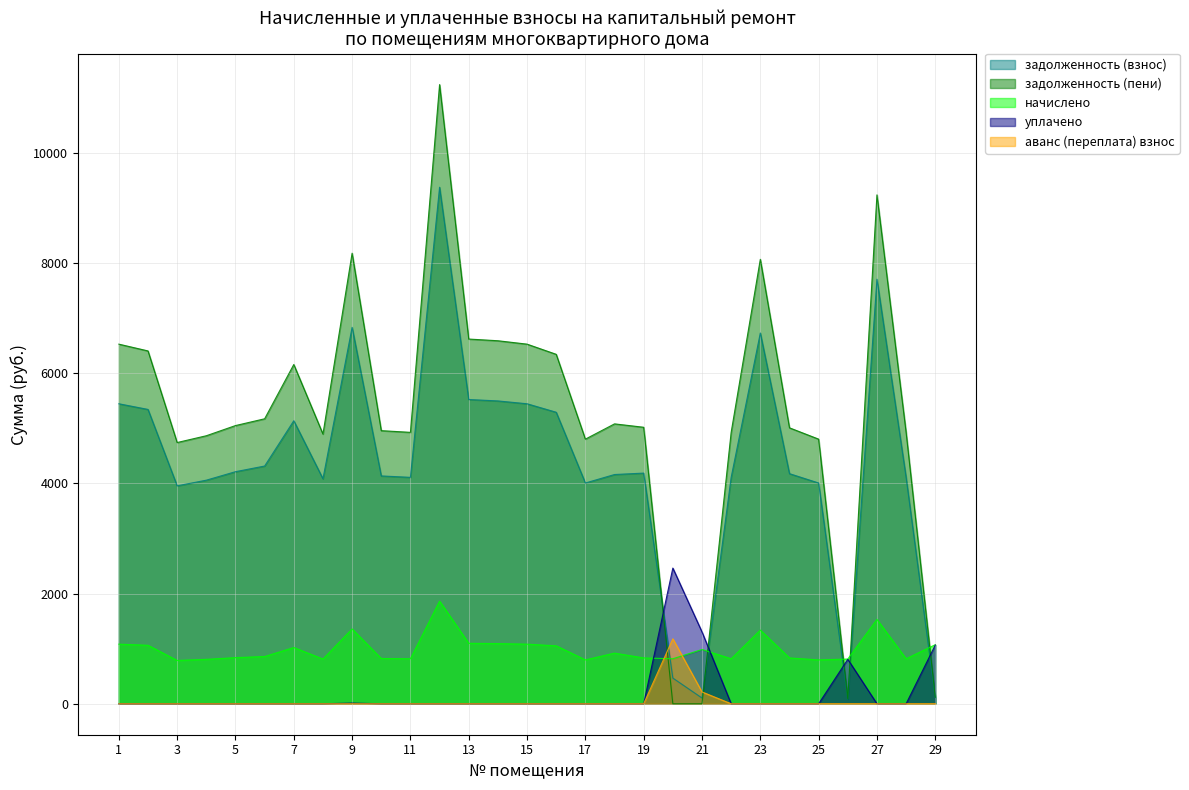

Is the value of задолженность (пени) at 19 greater than the value of начислено at 8?

Yes